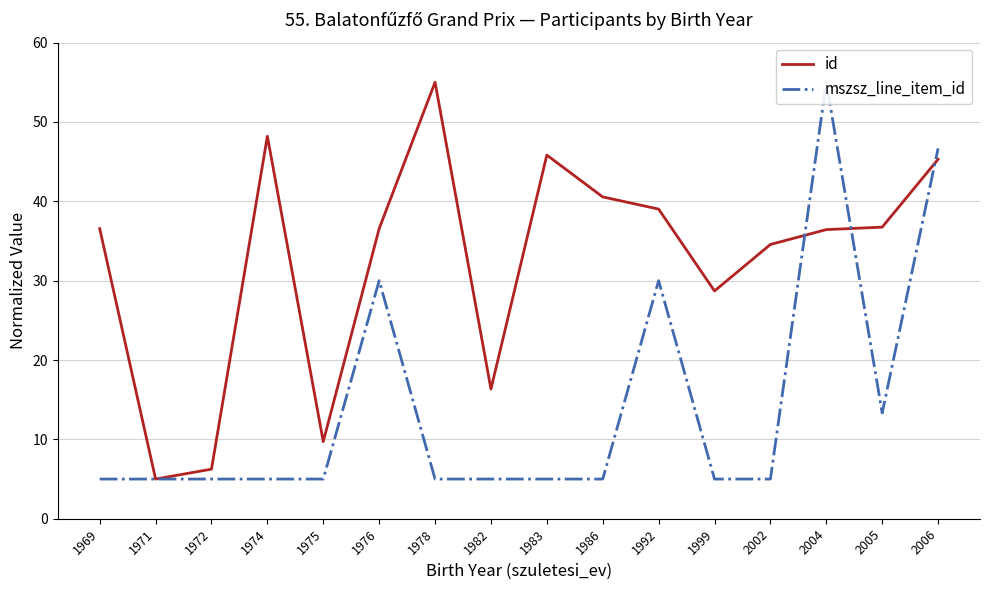

How many data points in id are less than 36?

6